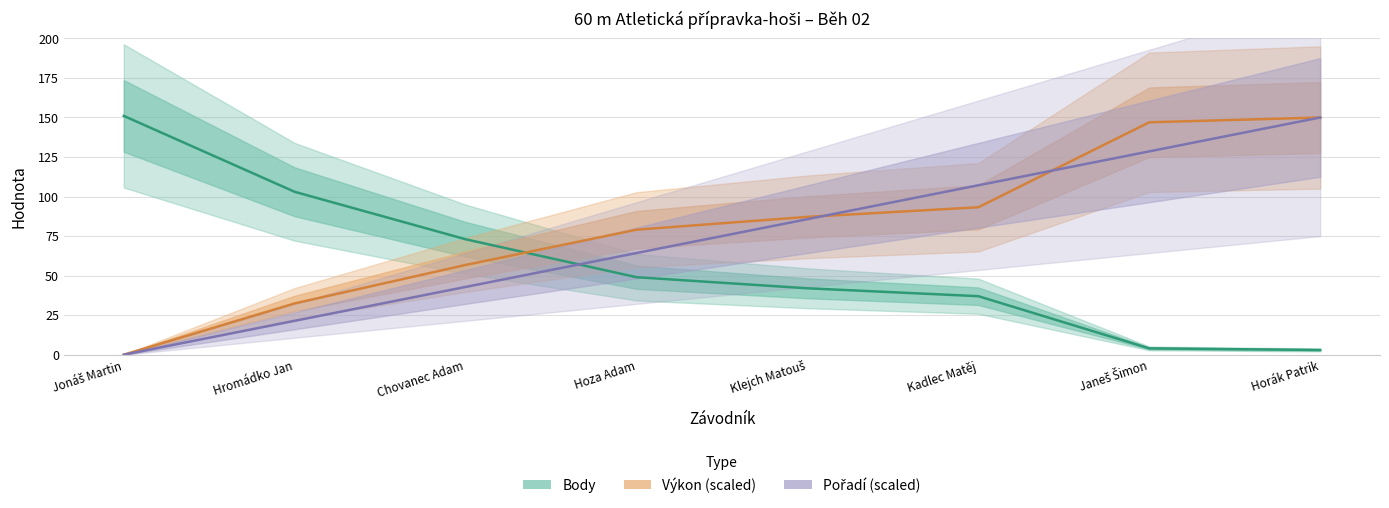

What is the difference between the maximum and minimum values in the Pořadí (scaled) series?

150.0